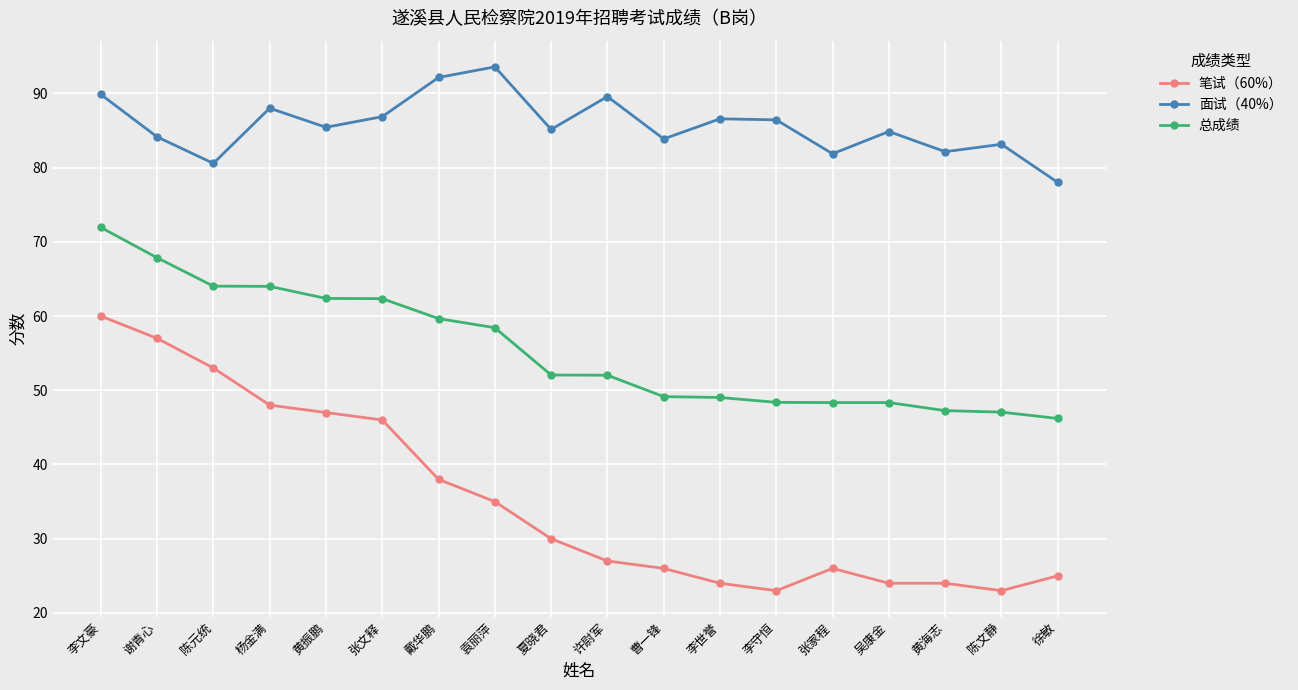

Between 黄振鹏 and 夏晓君, which series saw the biggest shift?

笔试（60%）